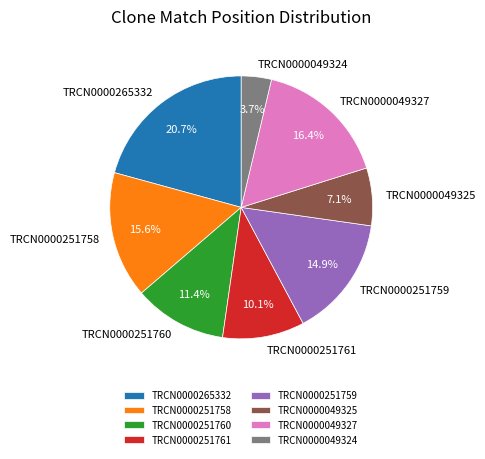

Which category has the biggest portion of the pie?

TRCN0000265332